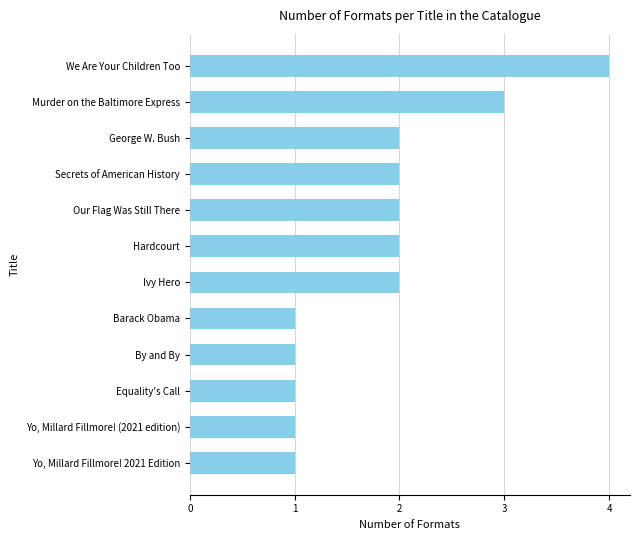

How many data points are less than 2?

5